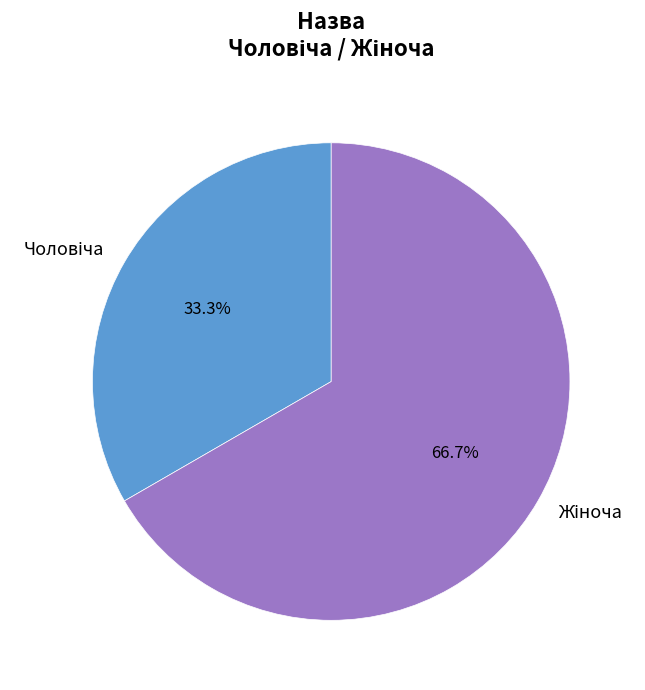

How many slices are in this pie chart?

2